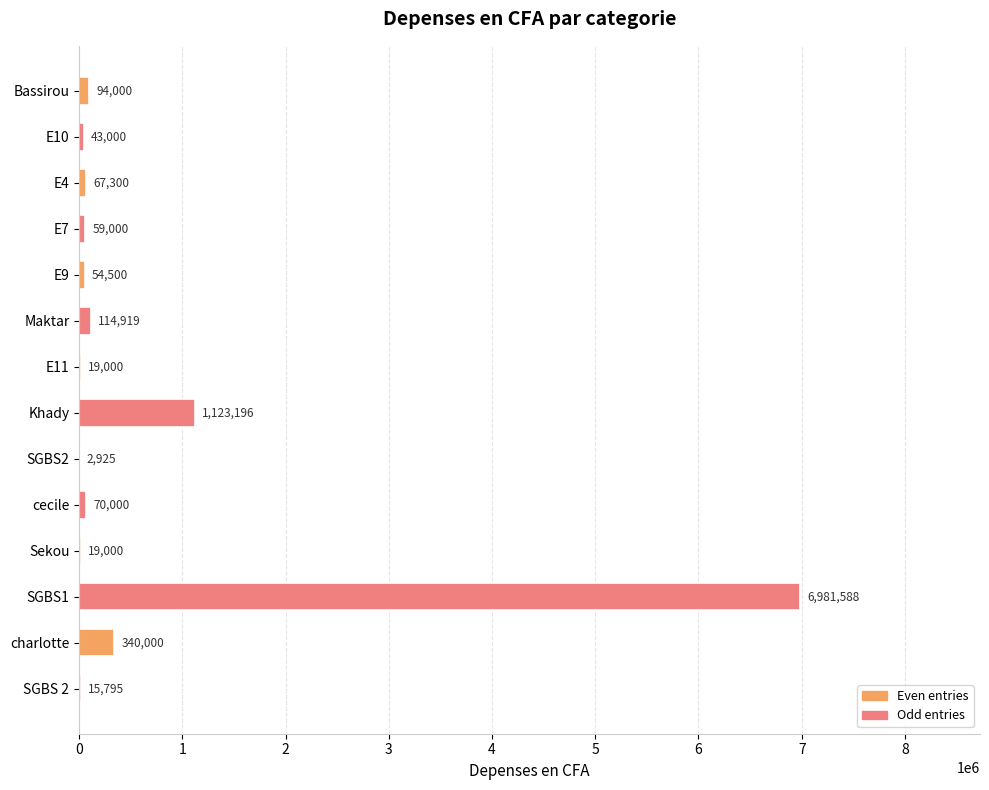

The chart shows a value of 19000 at E11. True or false?

True